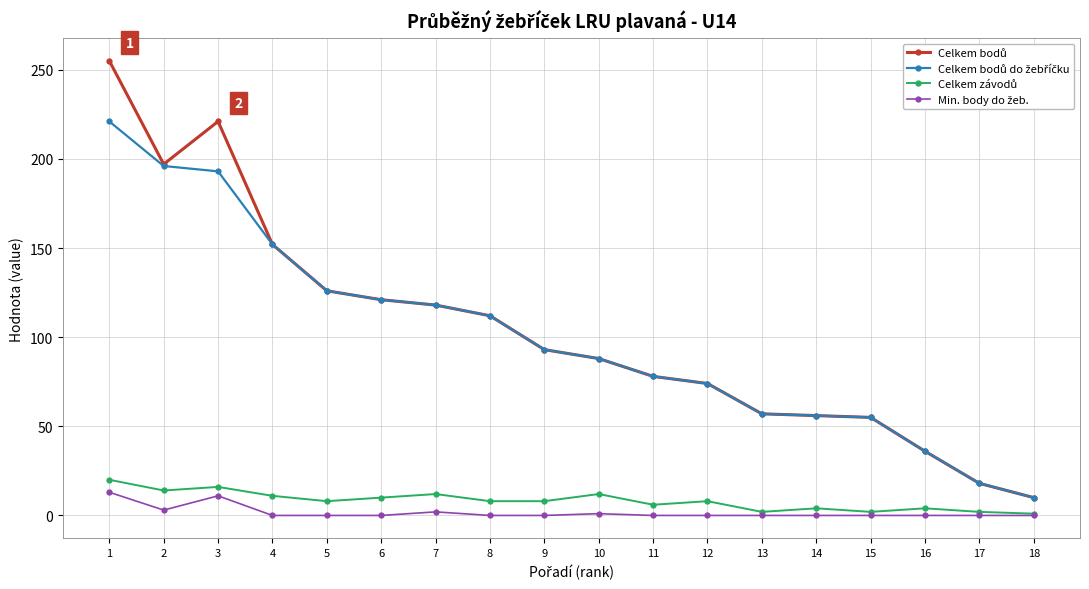

What is the greatest value displayed?

255